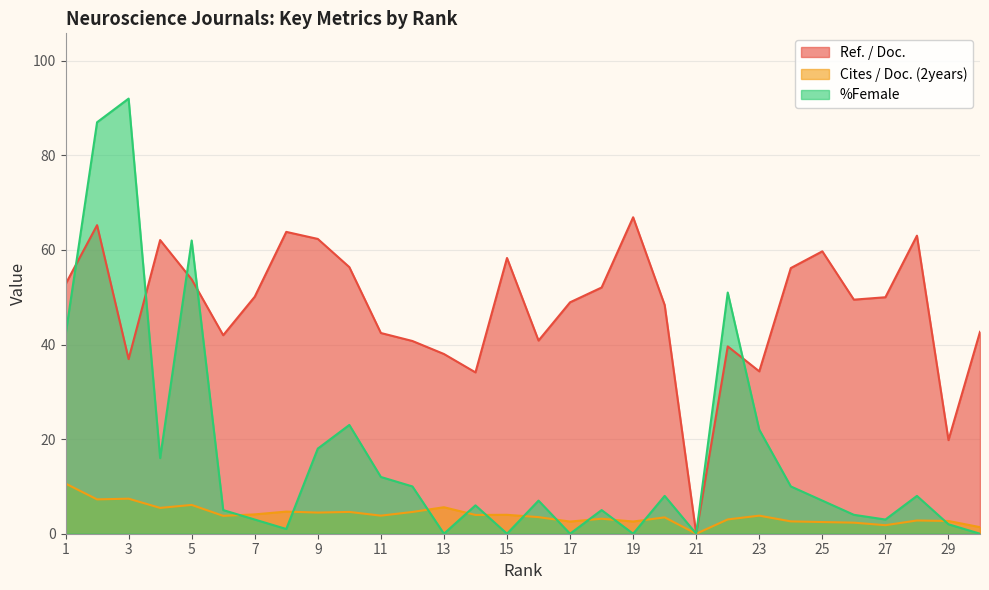

What is the difference between the maximum and minimum values in the Ref. / Doc. series?

66.9